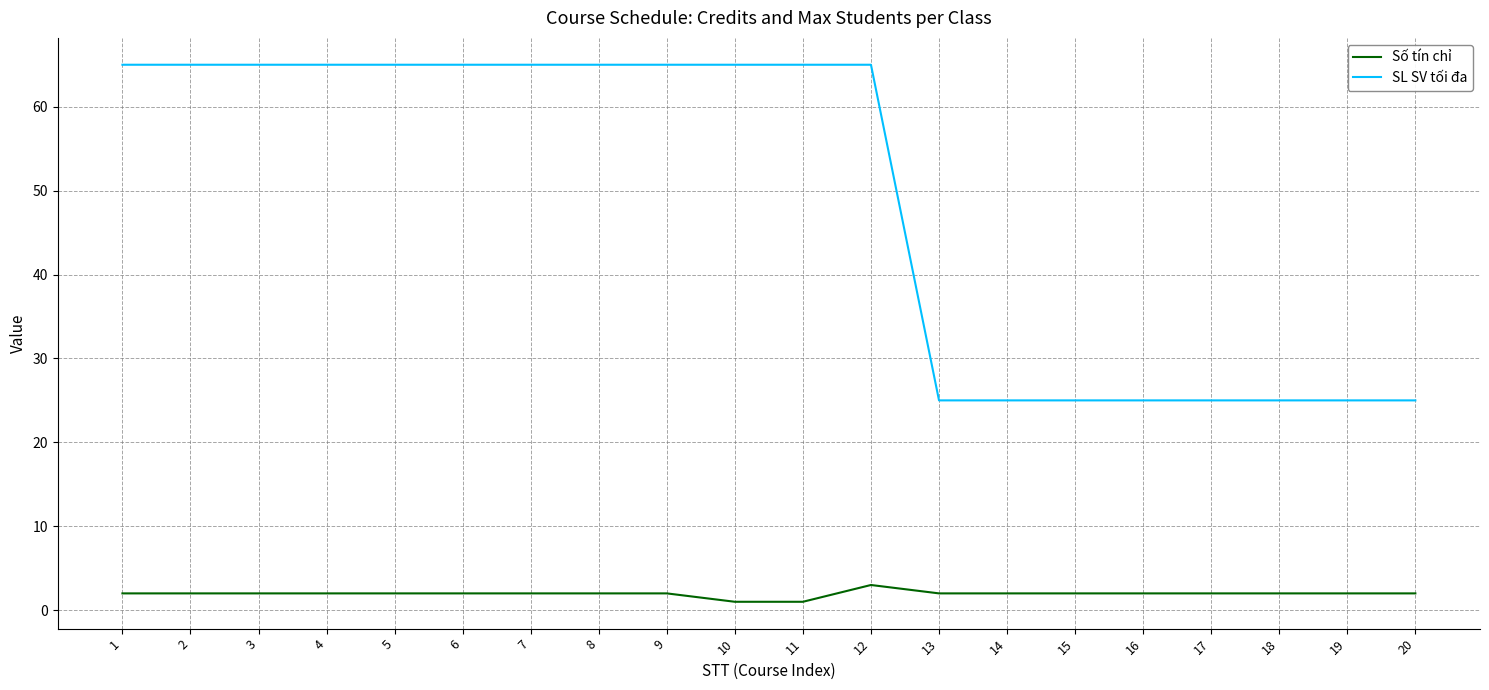

Which series has the widest spread of values?

SL SV tối đa